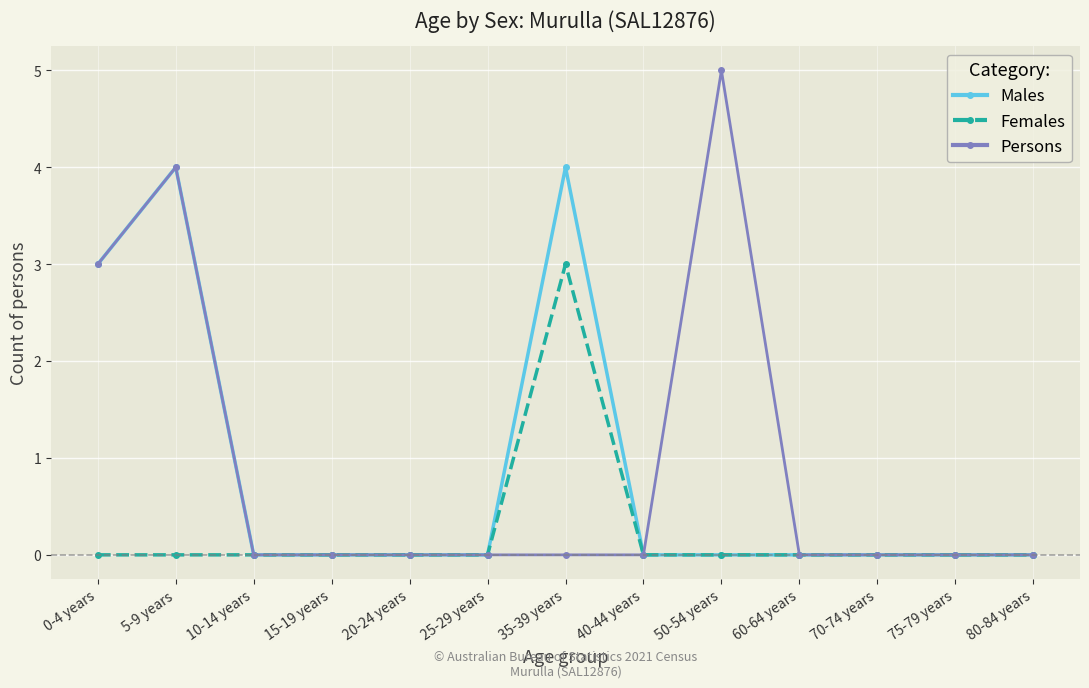

What are all the series names shown in the legend?

Males, Females, Persons